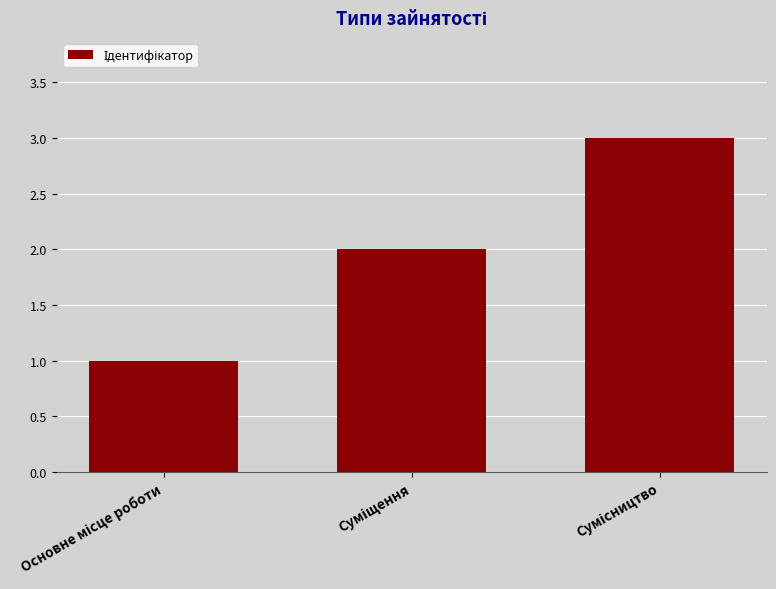

What is the greatest value displayed?

3